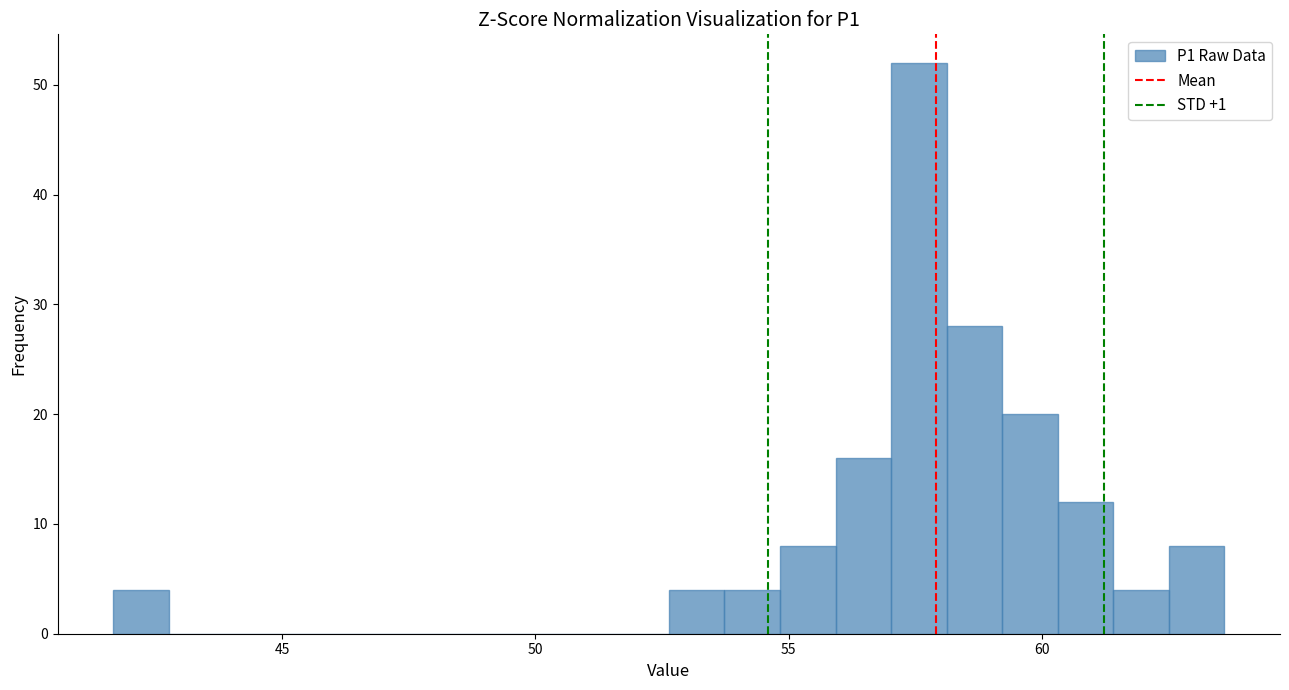

Read against the x-axis, roughly where is the centre of the tallest bar?

57.5